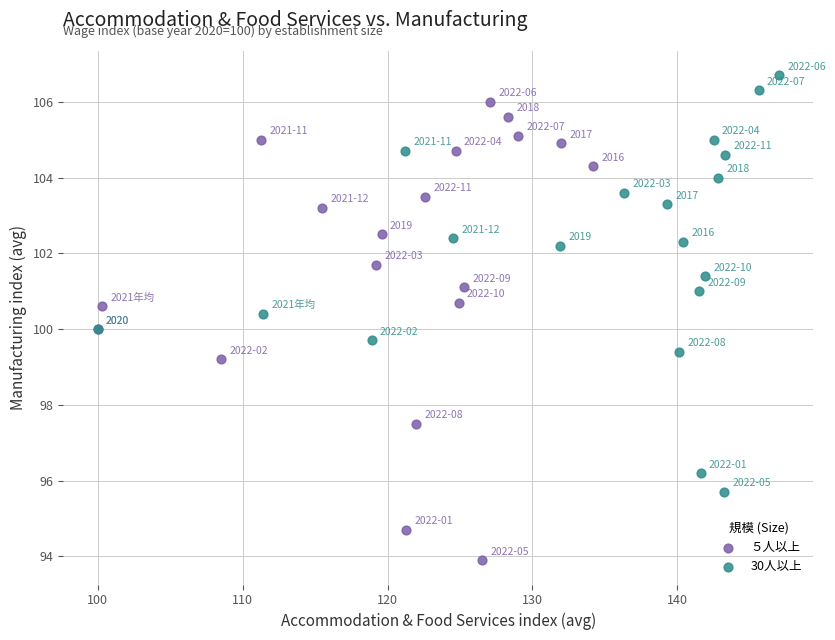

Which series has the largest Y range (max minus min)?

５人以上